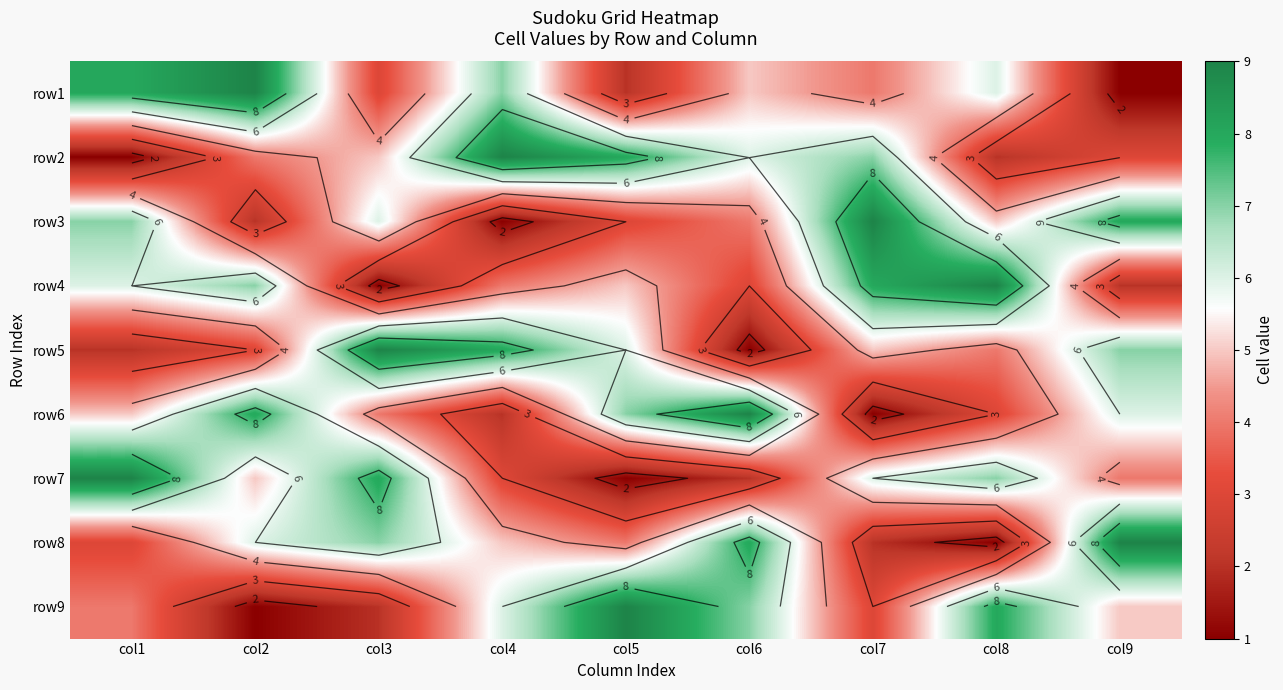

What is the difference between the maximum and minimum values in the row7 series?

8